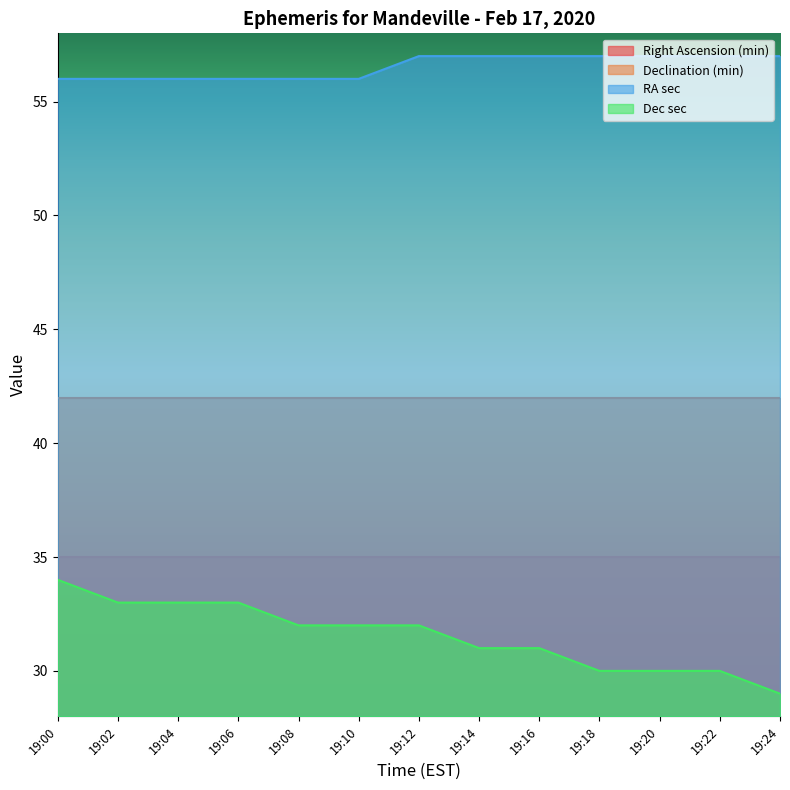

What is the value of the Dec sec point at the 8th from the left?

31